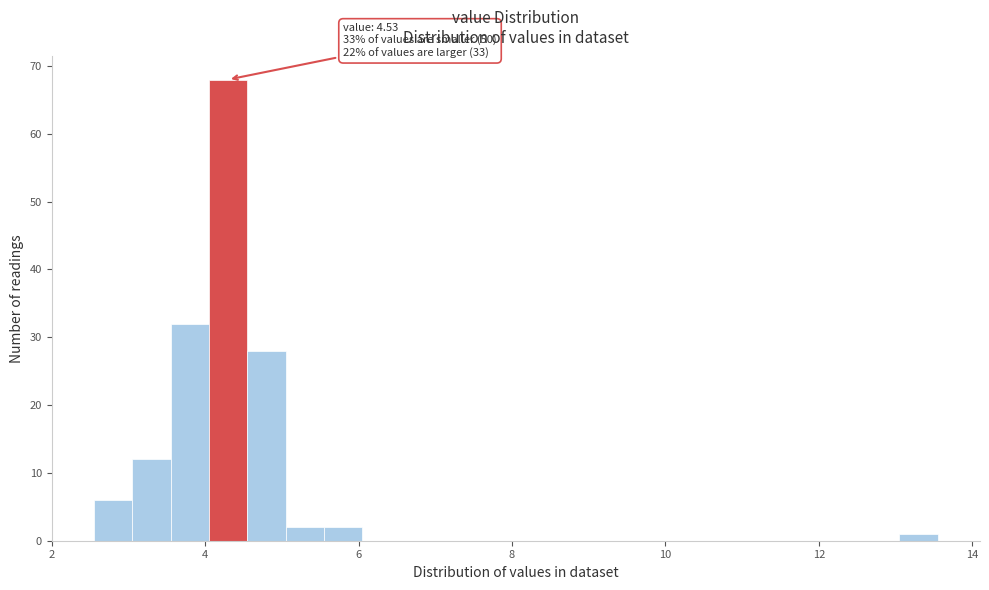

Around what value on the x-axis is the tallest bar? Give the approximate position of its centre, as read against the axis.

4.4